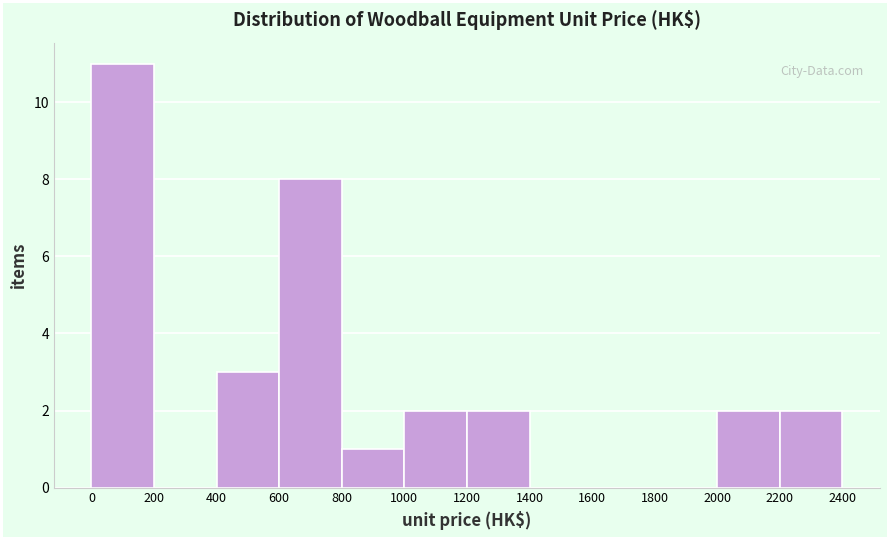

How tall is the bar that spans 600 to 800 on the x-axis? The values are not printed on the chart, so give them approximately, as read against the axis.

8